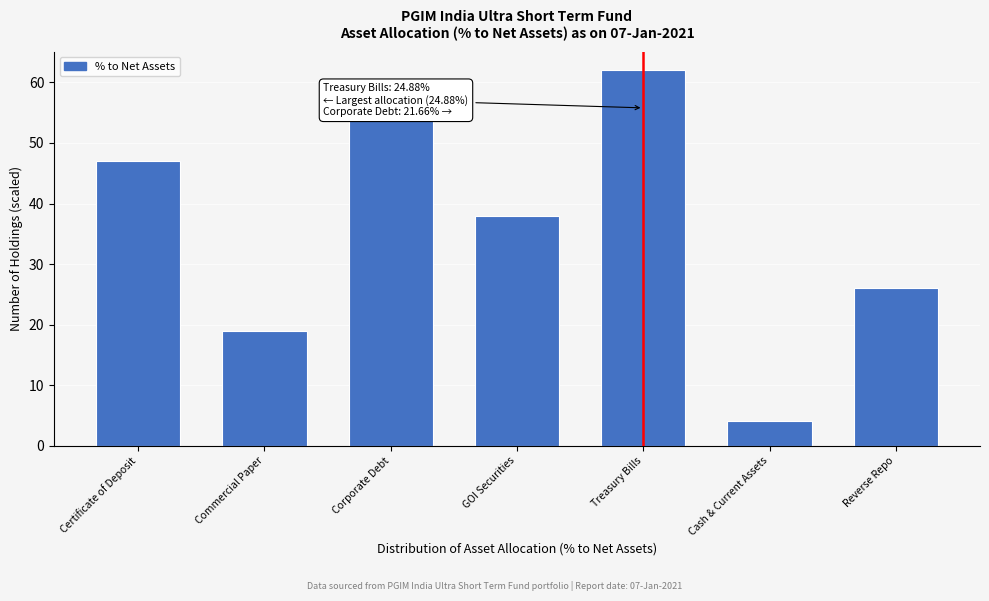

Reading left to right, what are all the values shown in this chart?

47	19	54	38	62	4	26